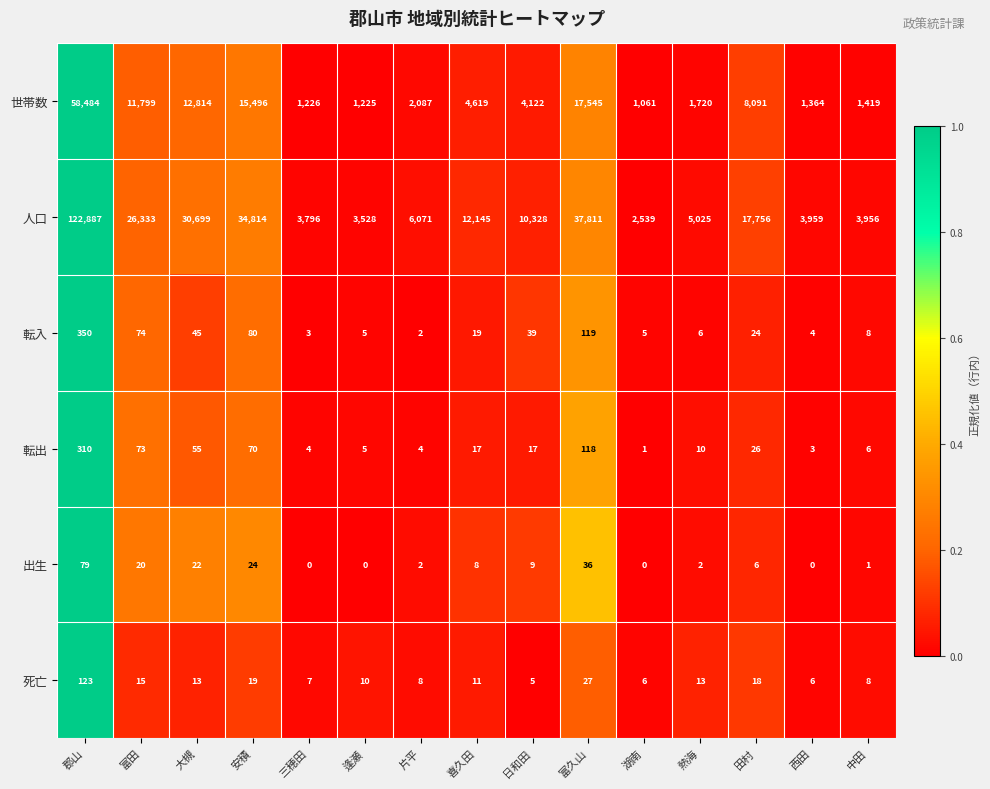

What is the difference between the second highest and second lowest values in the 世帯数 series?

16320